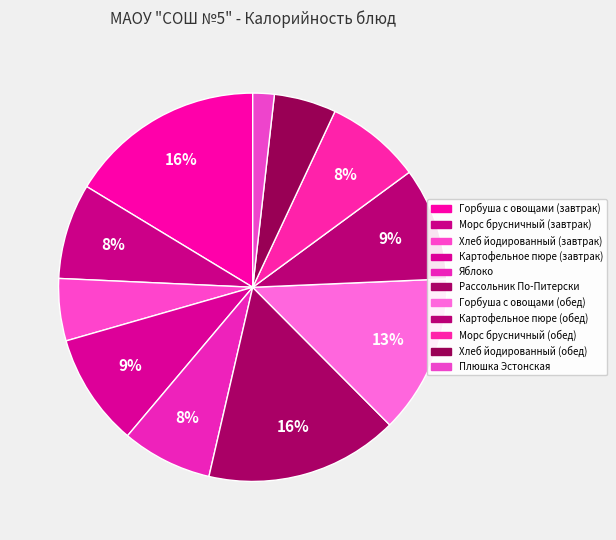

Which category has the biggest portion of the pie?

Горбуша с овощами (завтрак)